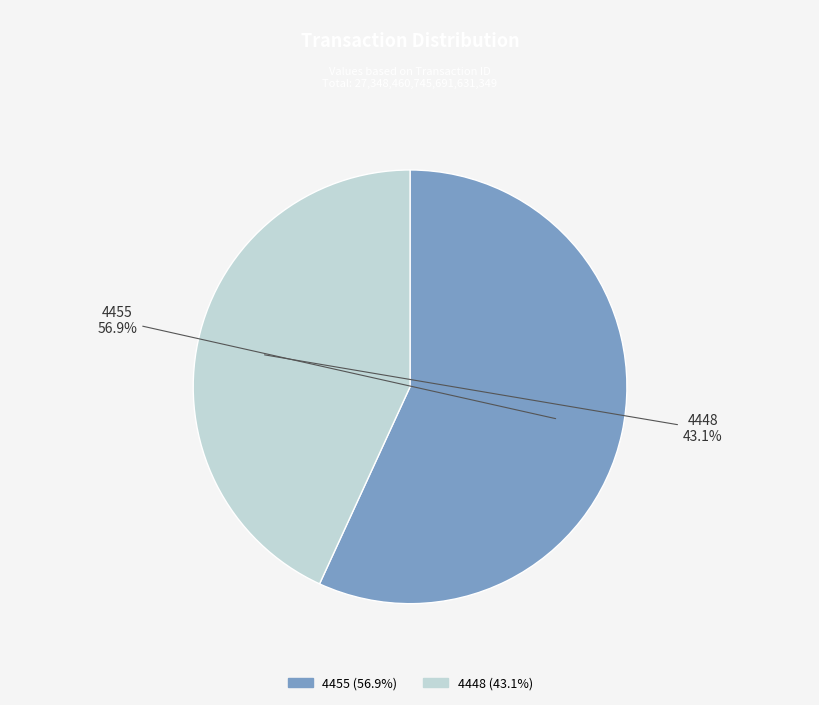

Which has a higher value, 4448 or 4455?

4455